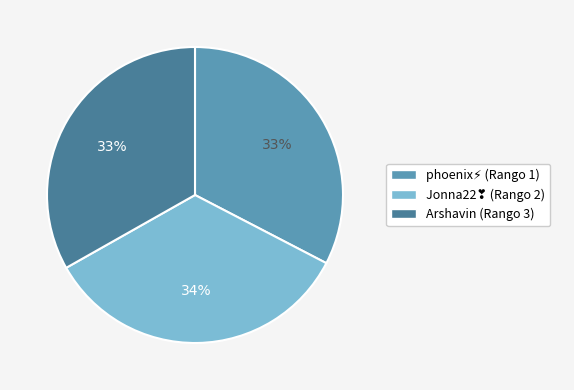

What percentage is the Arshavin (Rango 3) slice, to the nearest percent?

33%